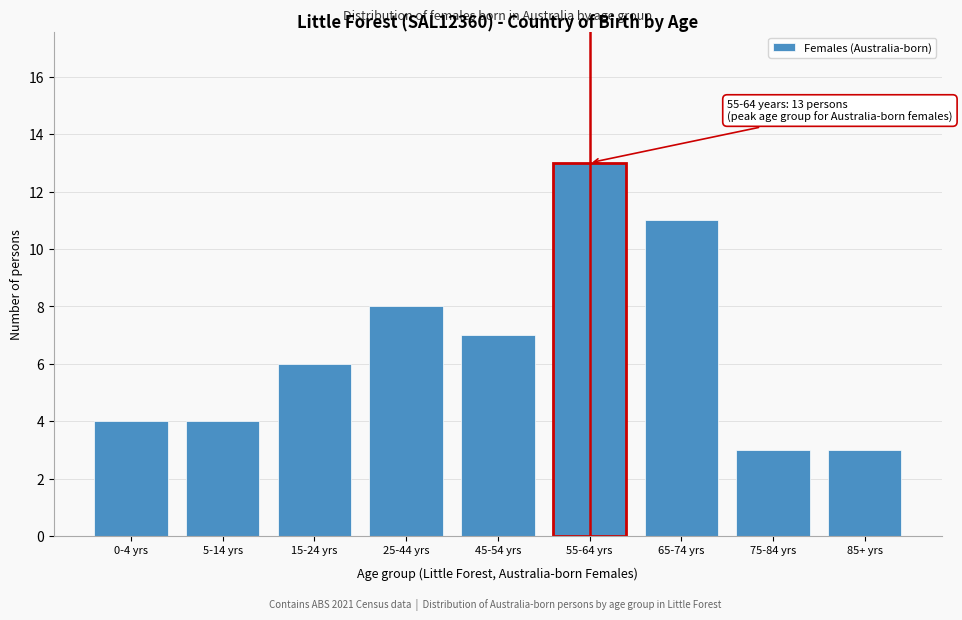

Reading left to right, what are all the values shown in this chart?

4	4	6	8	7	13	11	3	3